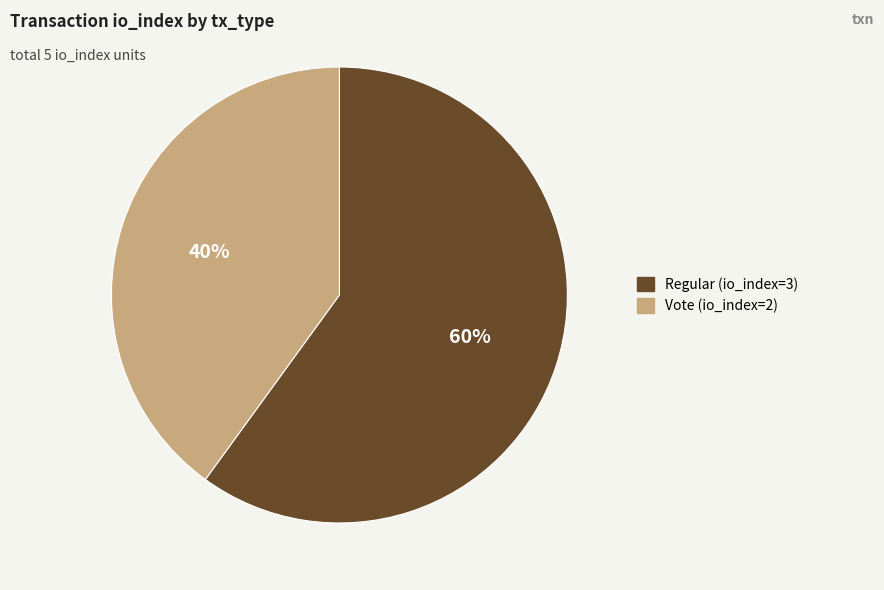

Which category has the smallest portion of the pie?

Vote (io_index=2)